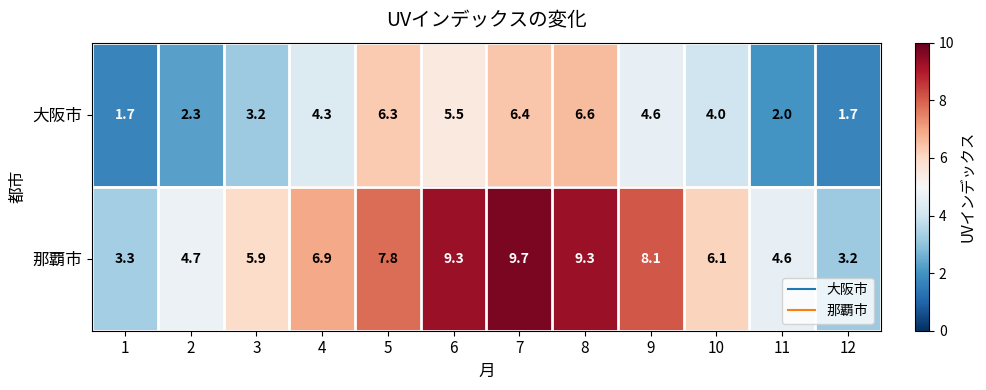

At which category is the sum across all series the highest?

7